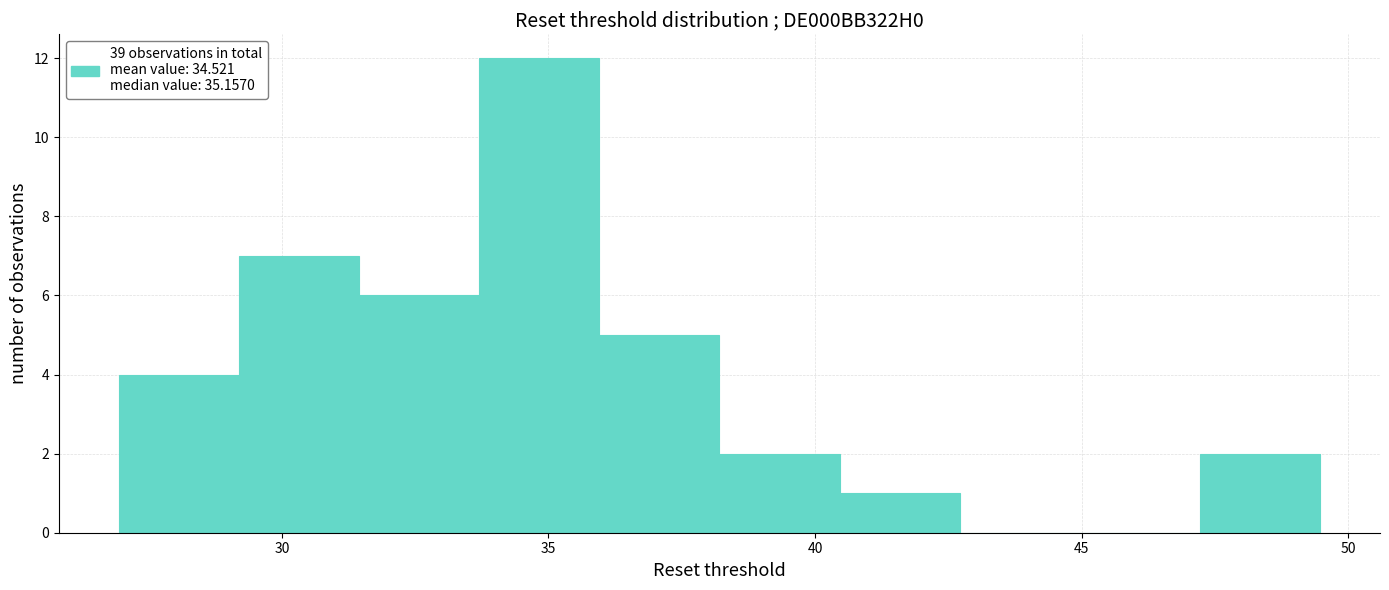

What is the height of the bar covering 36.0 to 38.0 on the x-axis? Neither the bar edges nor the heights are printed on the chart, so give them approximately, as read against the axes.

5